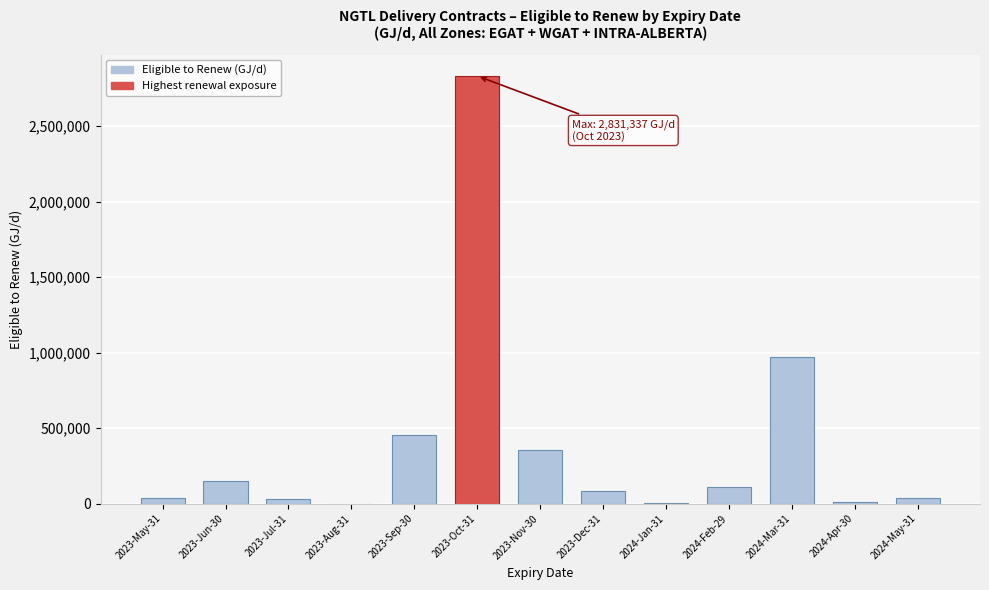

Is it true that the value at 2023-Oct-31 is 3799837?

False